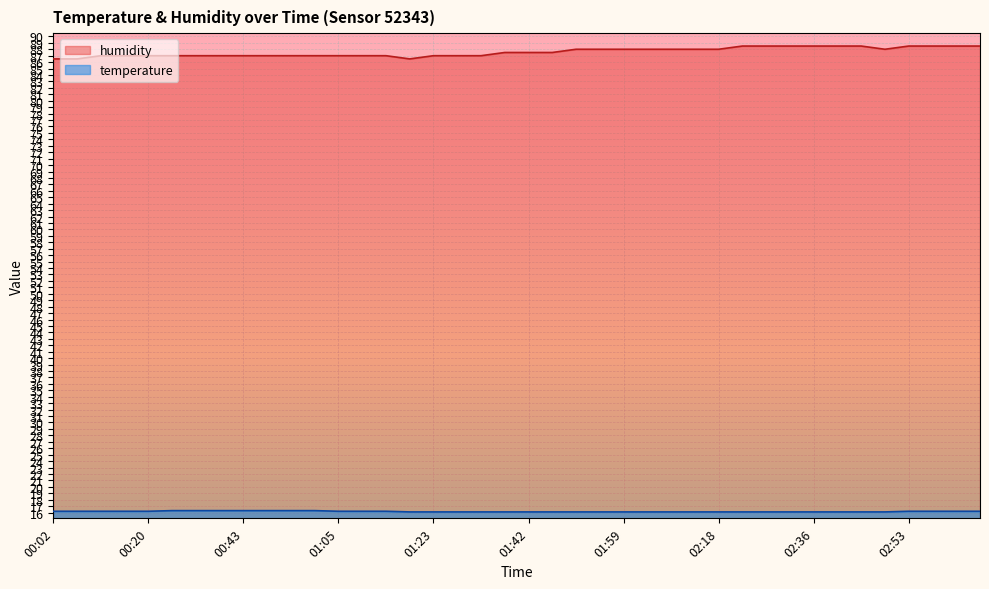

What is the maximum value shown in the chart?

88.5